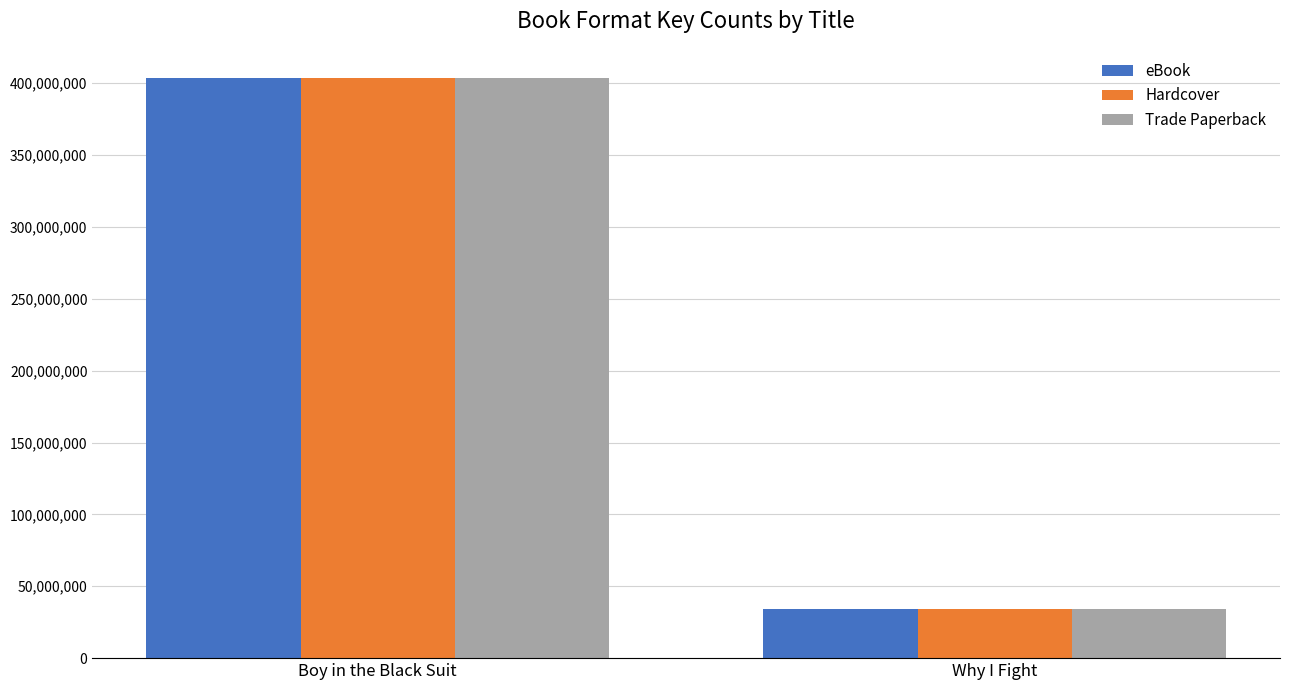

What is the difference between the eBook values at Boy in the Black Suit and Why I Fight?

369631299